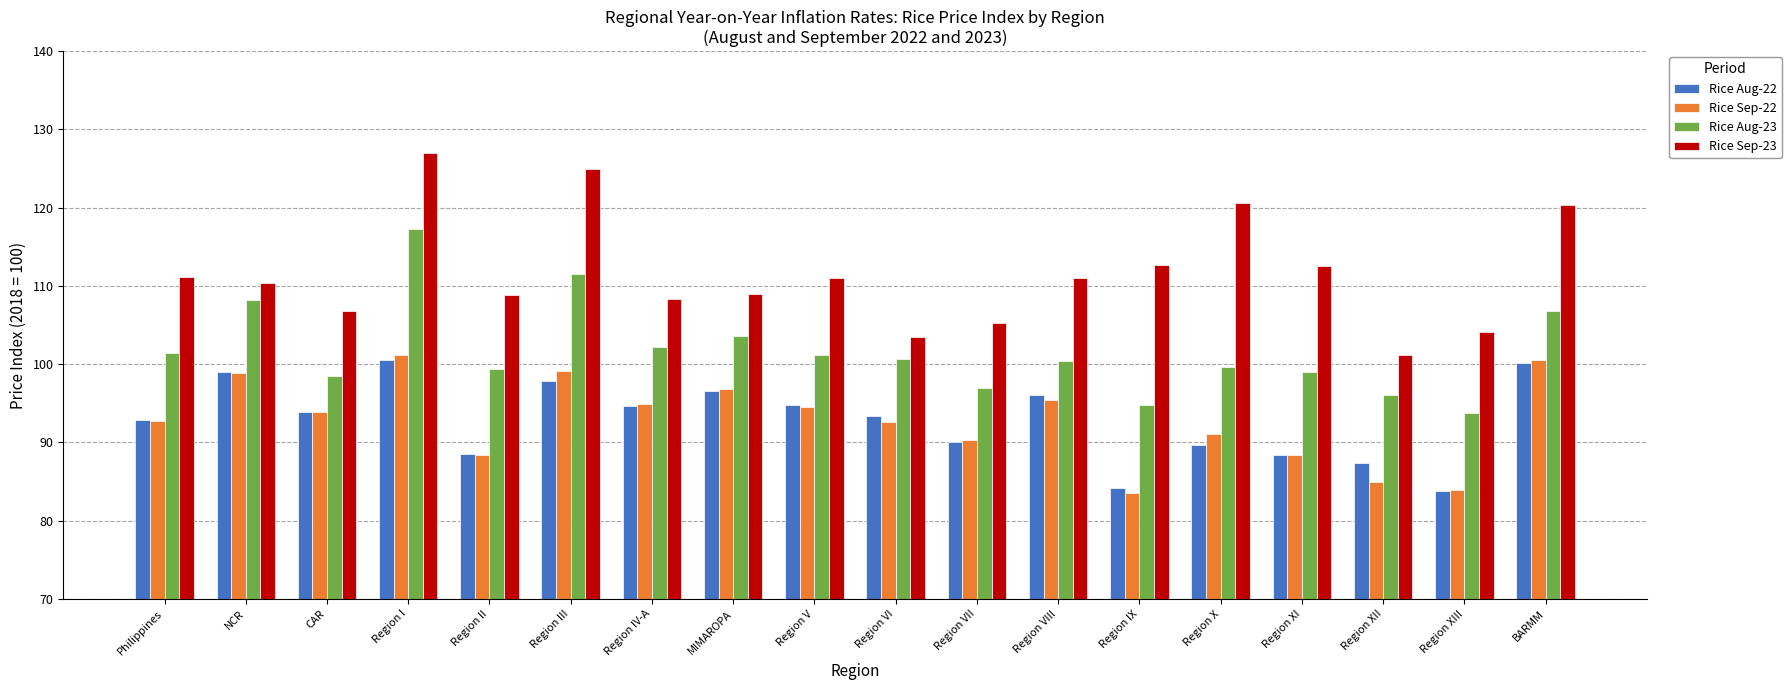

Which series has the widest spread of values?

Rice Sep-23